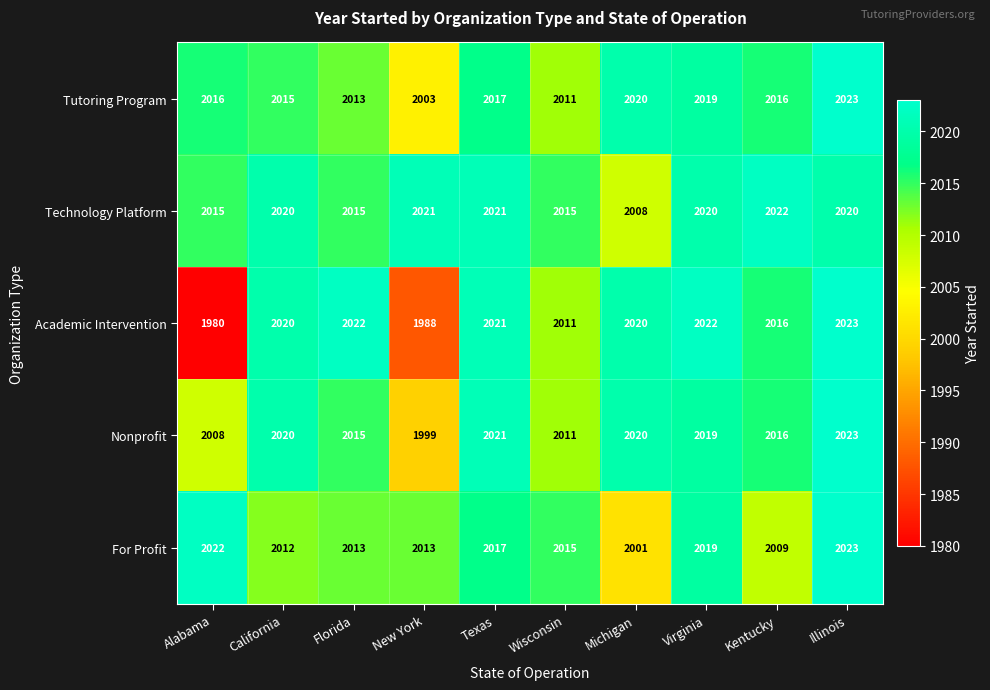

The value of Tutoring Program at New York is 2003. True or false?

True